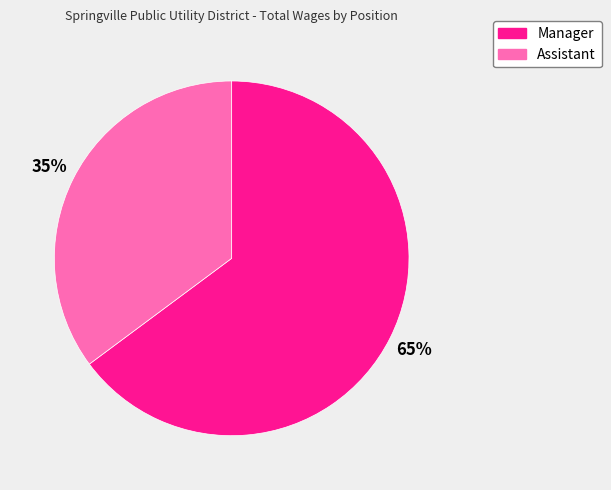

What percentage is the Assistant slice, to the nearest percent?

35%